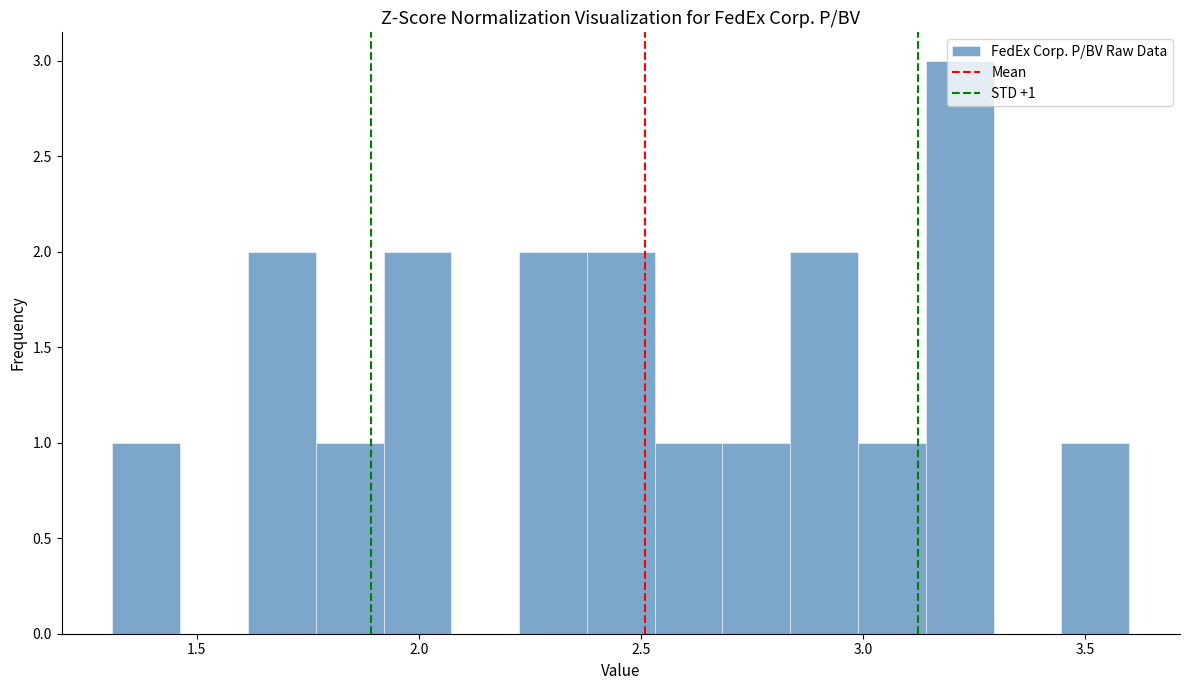

Read against the x-axis, roughly where is the centre of the tallest bar?

3.20